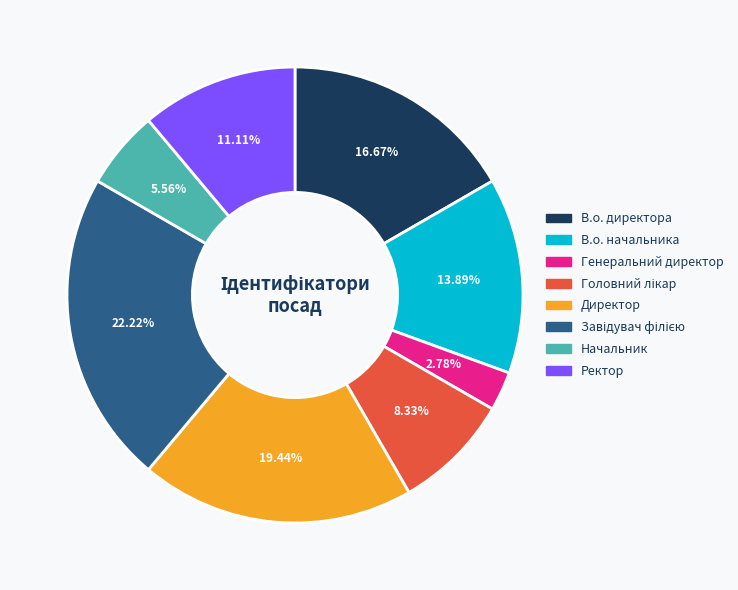

What is the smallest slice in the pie chart?

Генеральний директор